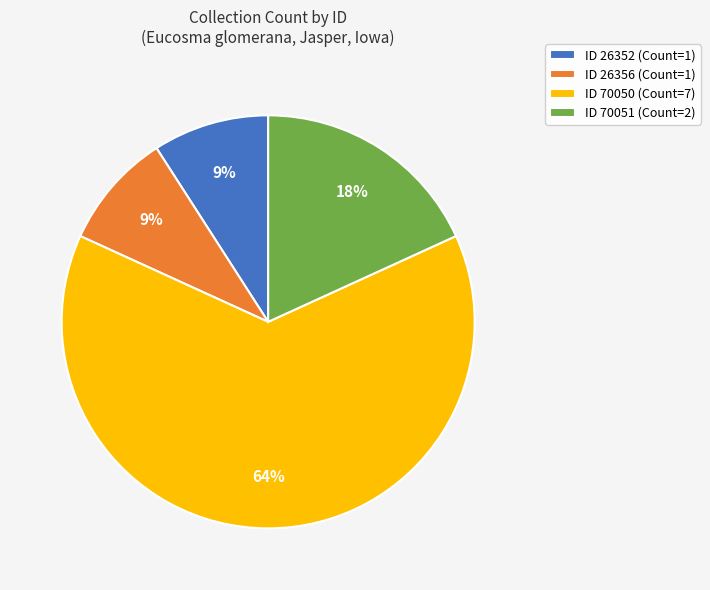

To the nearest percent, what percentage of the pie is ID 70051 (Count=2)?

18%